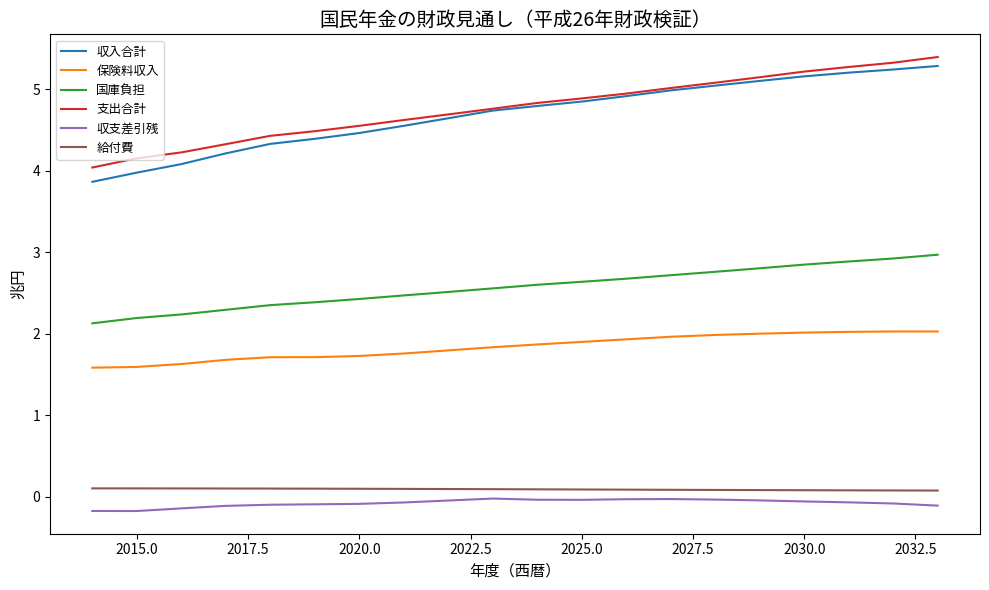

List the series in order of their peak value, highest first.

支出合計, 収入合計, 国庫負担, 保険料収入, 給付費, 収支差引残